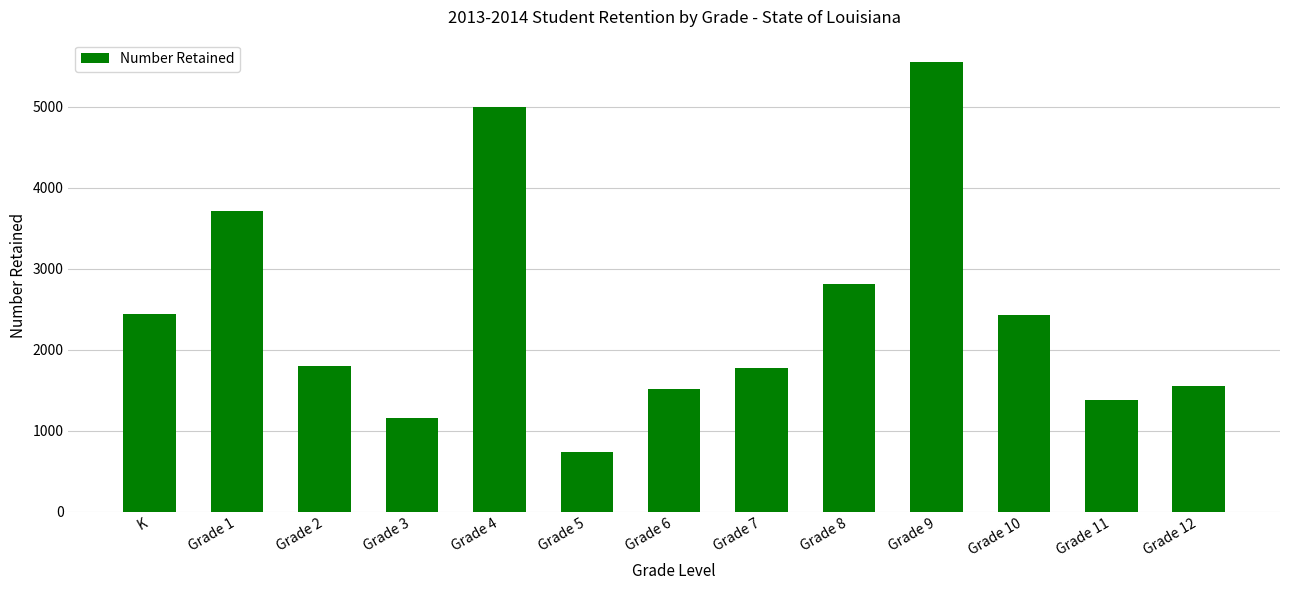

What is the average value?

2449